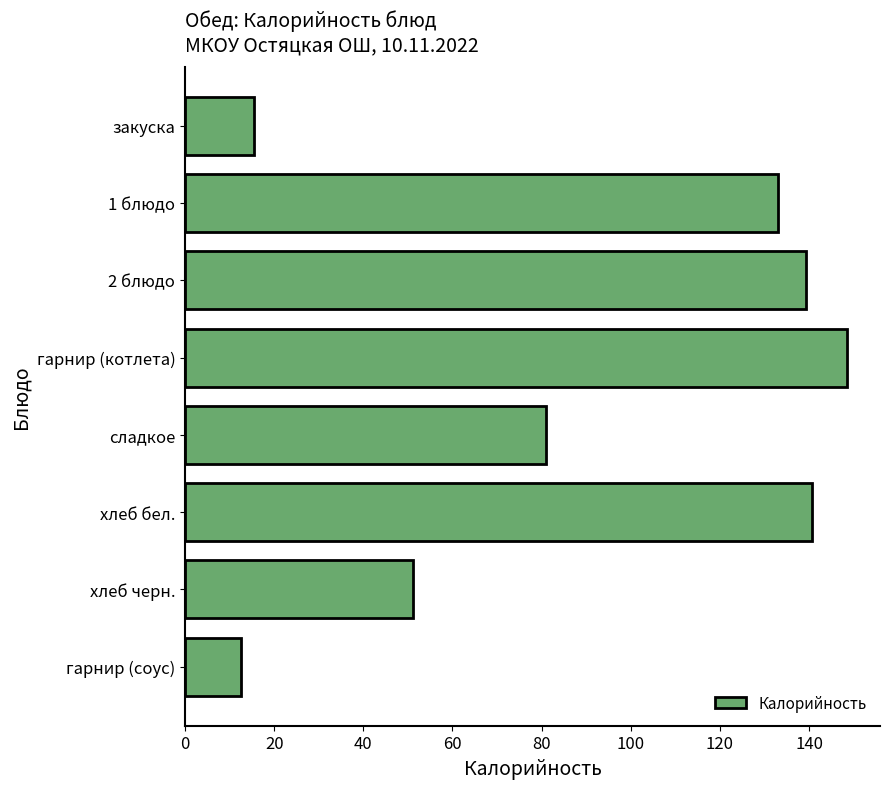

At which category does the chart reach its minimum across all series?

гарнир (соус)